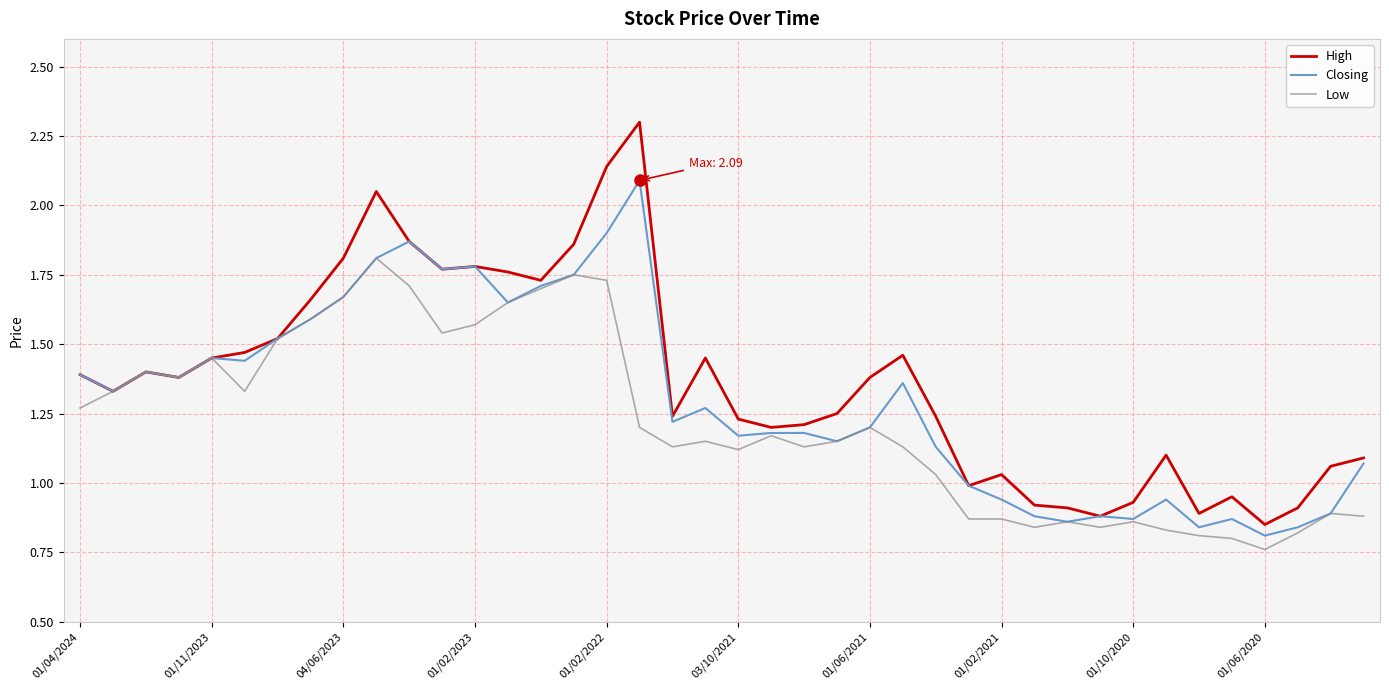

Which series has the largest range (max minus min)?

High